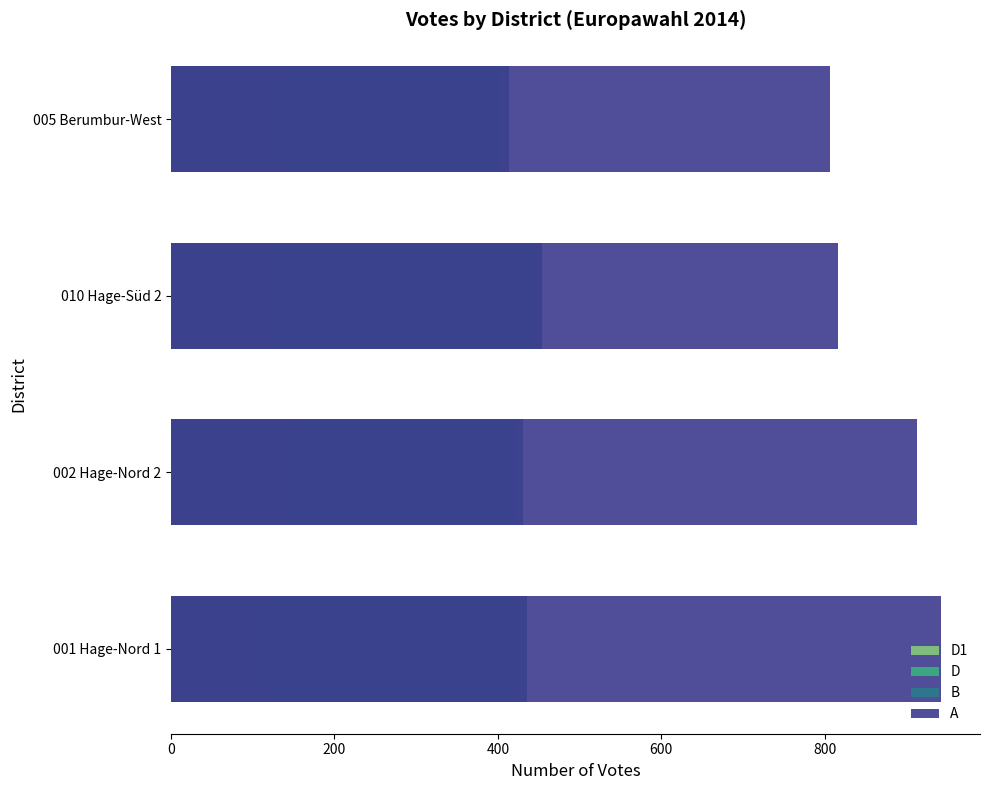

Rank the series by their maximum value, from highest to lowest.

A, B, D, D1